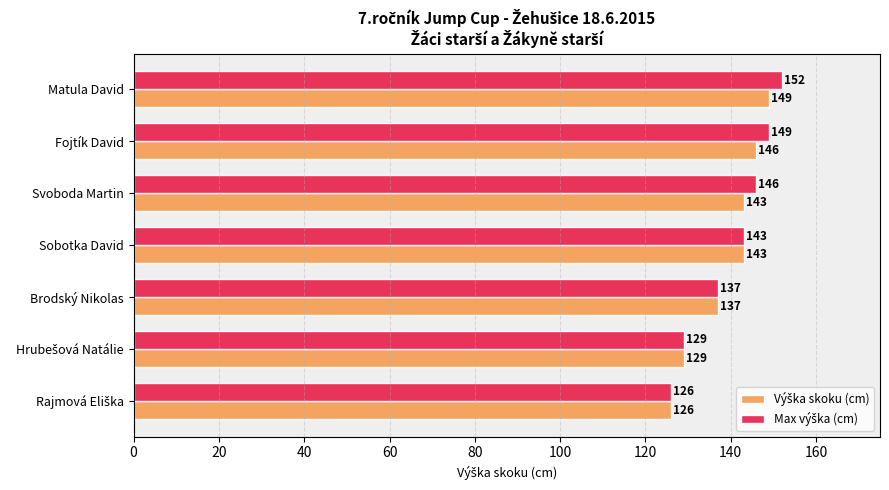

At how many categories does at least one series exceed 127?

6